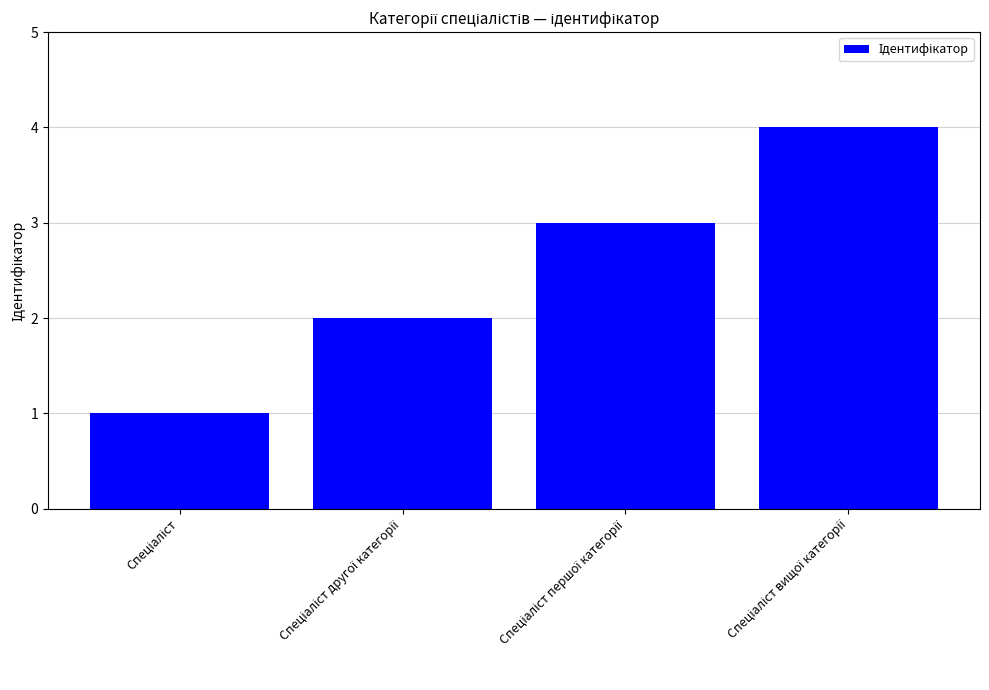

Are the bars grouped side by side (vs. stacked)?

No